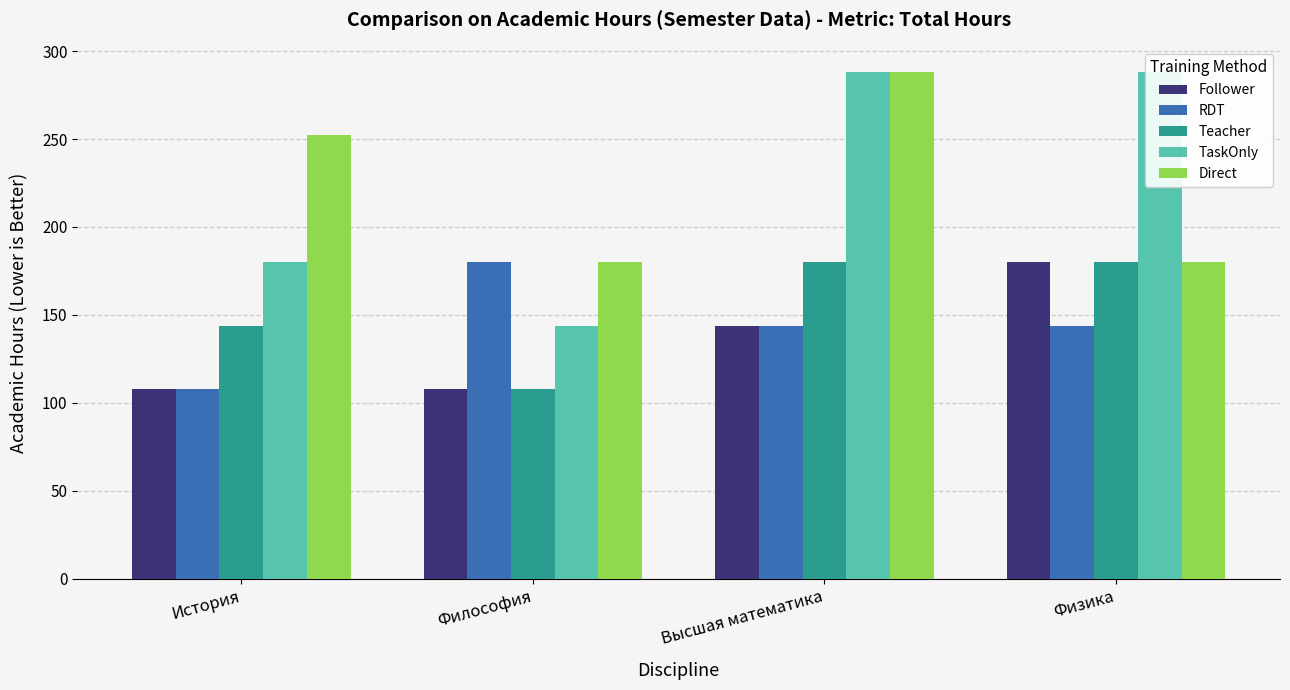

What are all the series names shown in the legend?

Follower, RDT, Teacher, TaskOnly, Direct